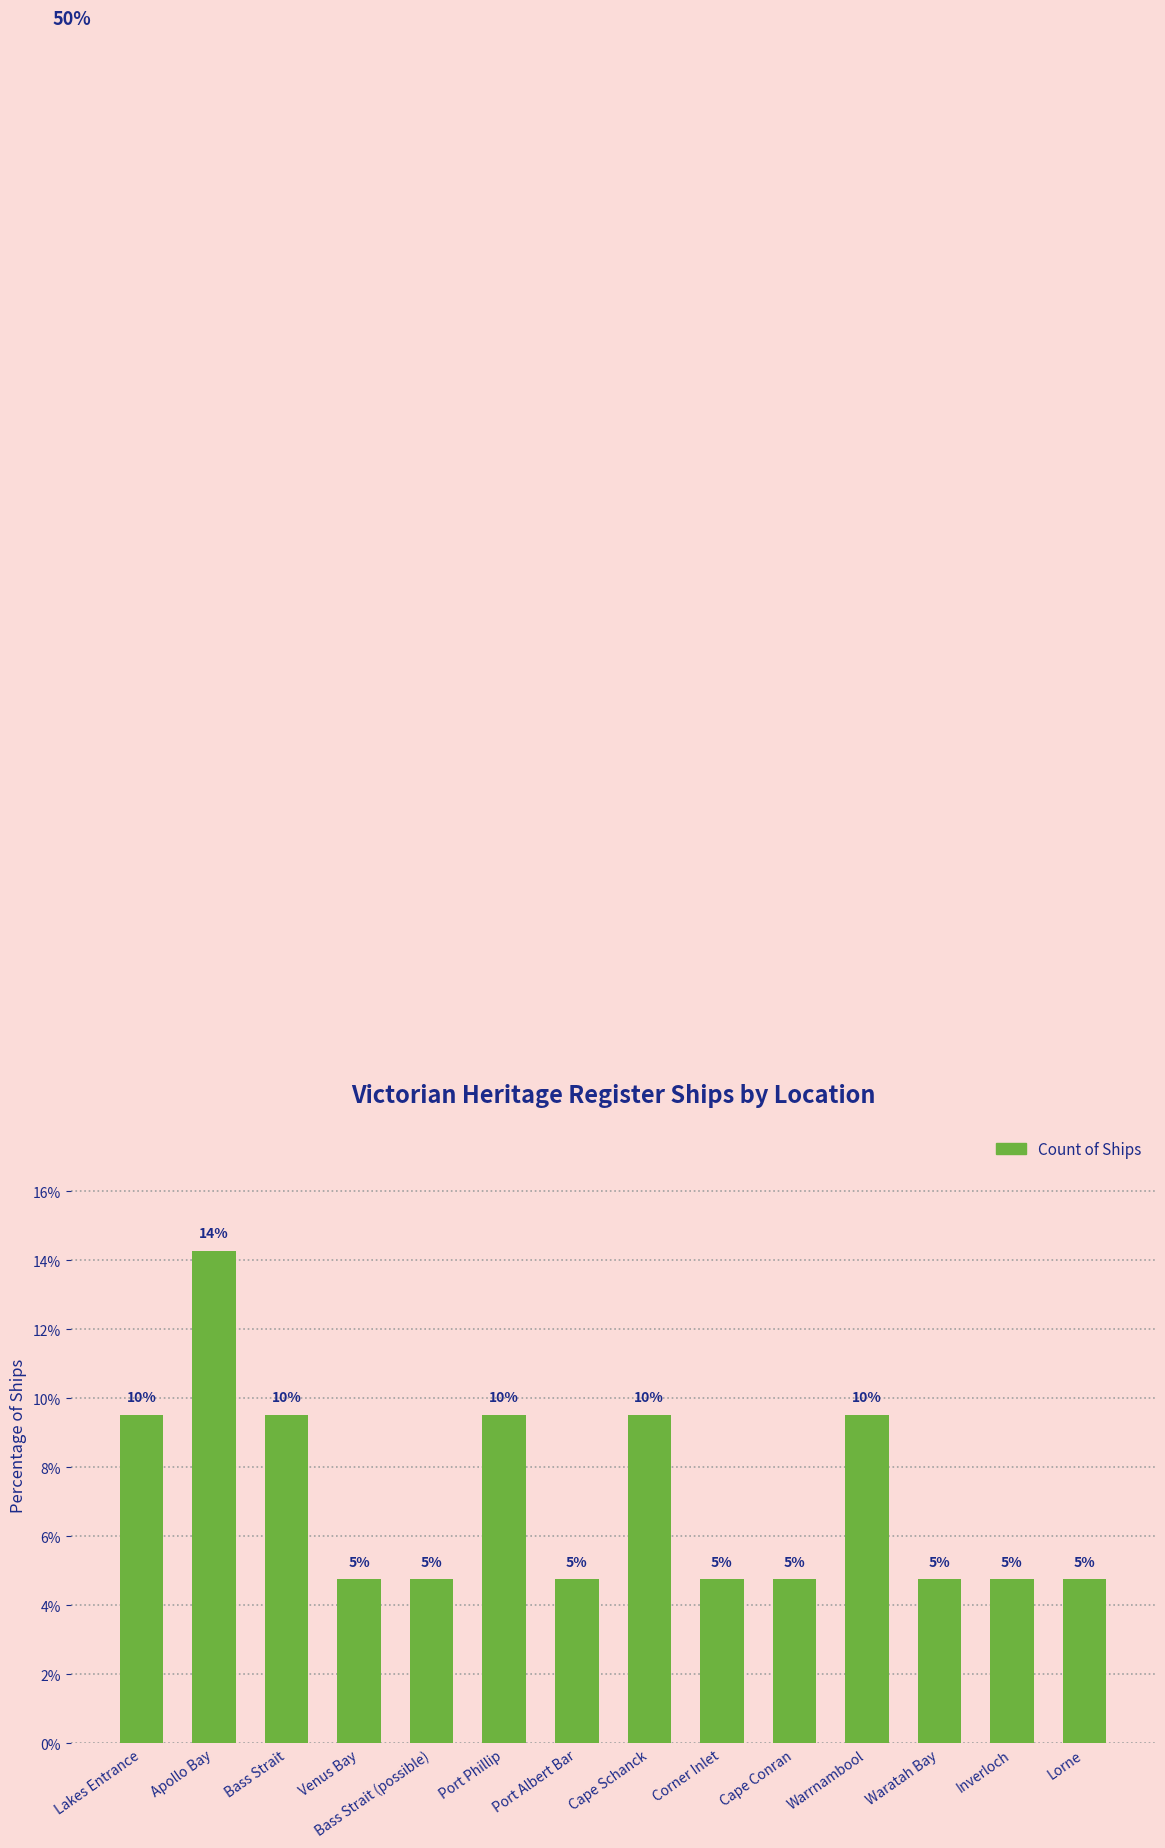

Reading left to right, transcribe all the data shown in this chart.

9.5	14.3	9.5	4.8	4.8	9.5	4.8	9.5	4.8	4.8	9.5	4.8	4.8	4.8